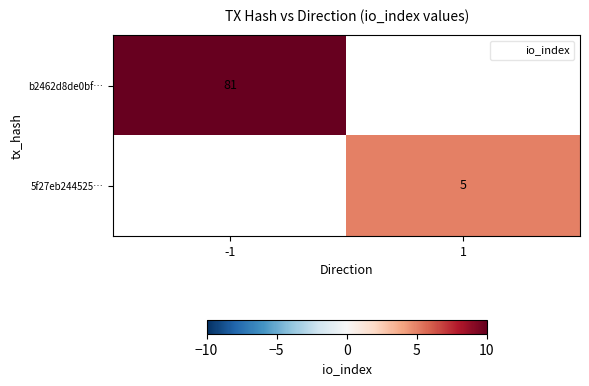

How many values in b2462d8de0bf… are above zero?

1